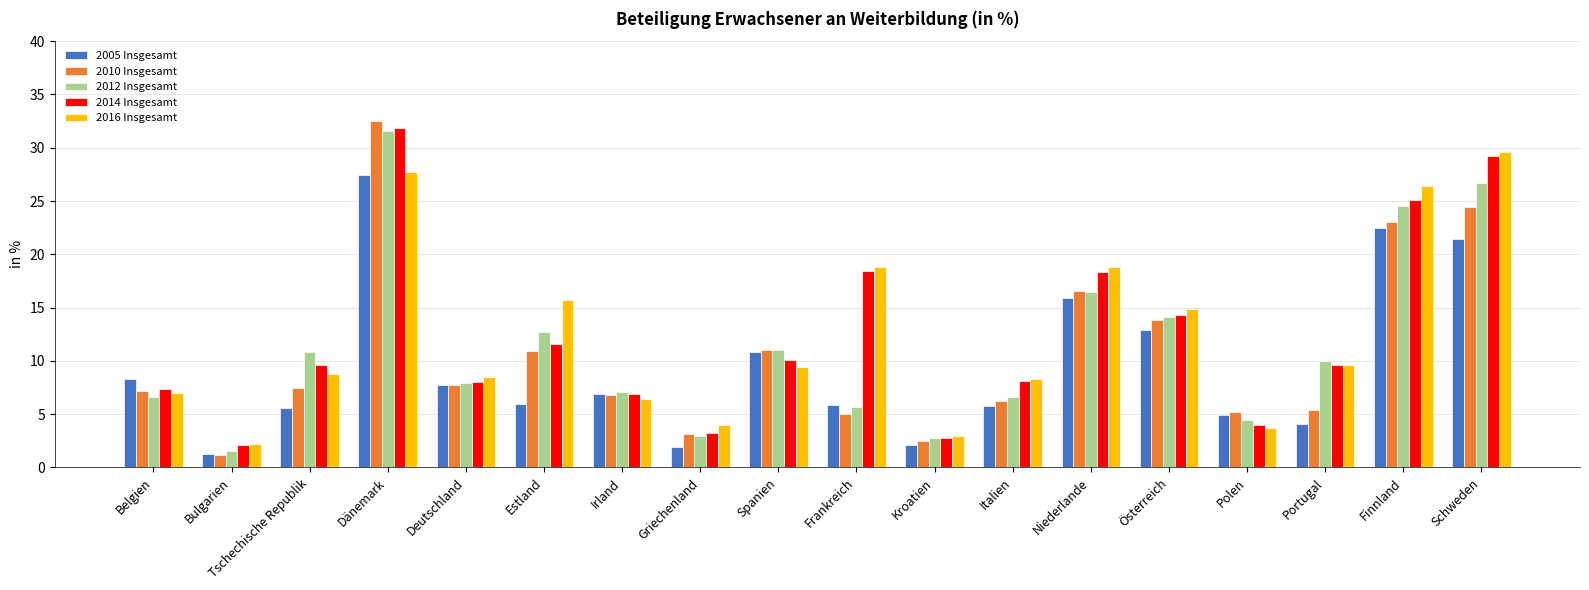

What are all the series names shown in the legend?

2005 Insgesamt, 2010 Insgesamt, 2012 Insgesamt, 2014 Insgesamt, 2016 Insgesamt